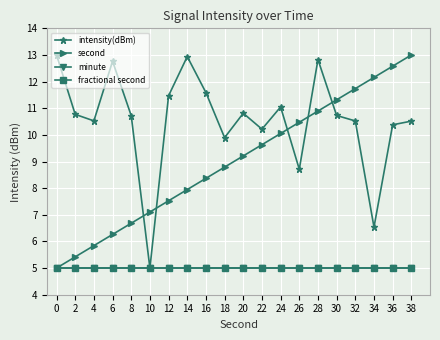

Is this an area chart (filled region under the line)?

No